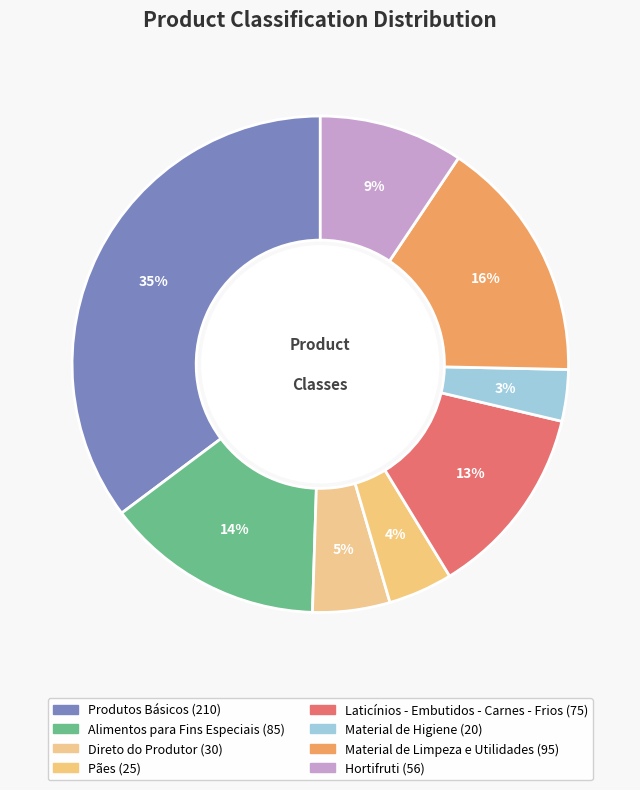

How many segments does this pie chart have?

8